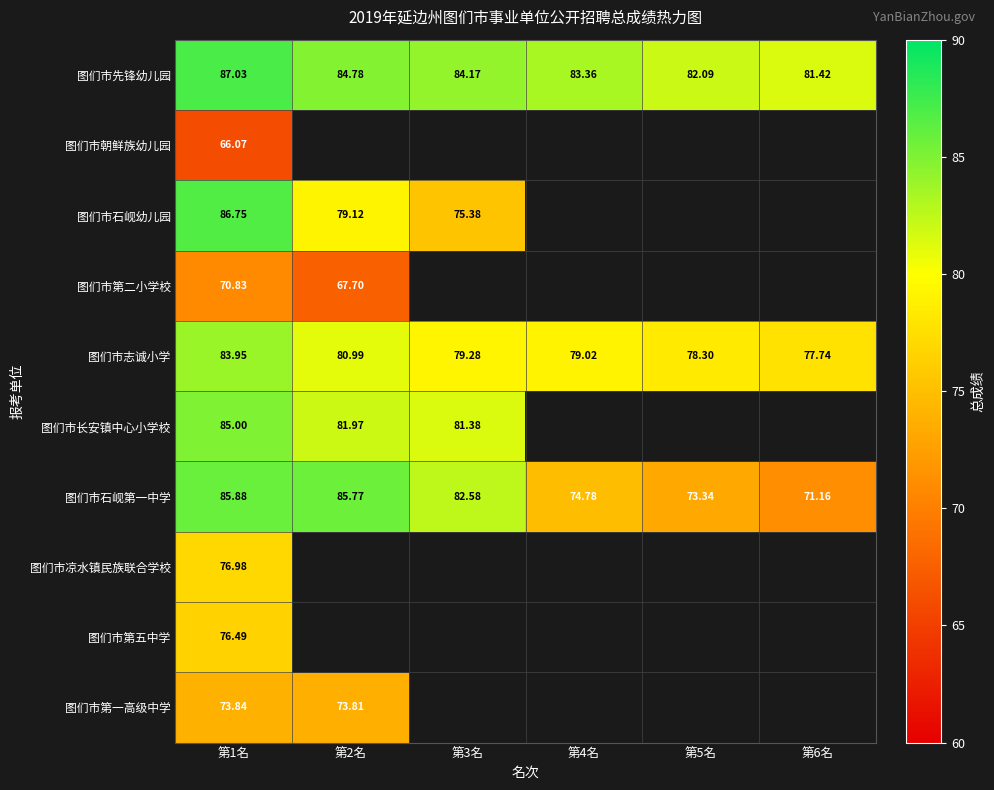

The value of 图们市志诚小学 at 第3名 is 79.3. True or false?

True